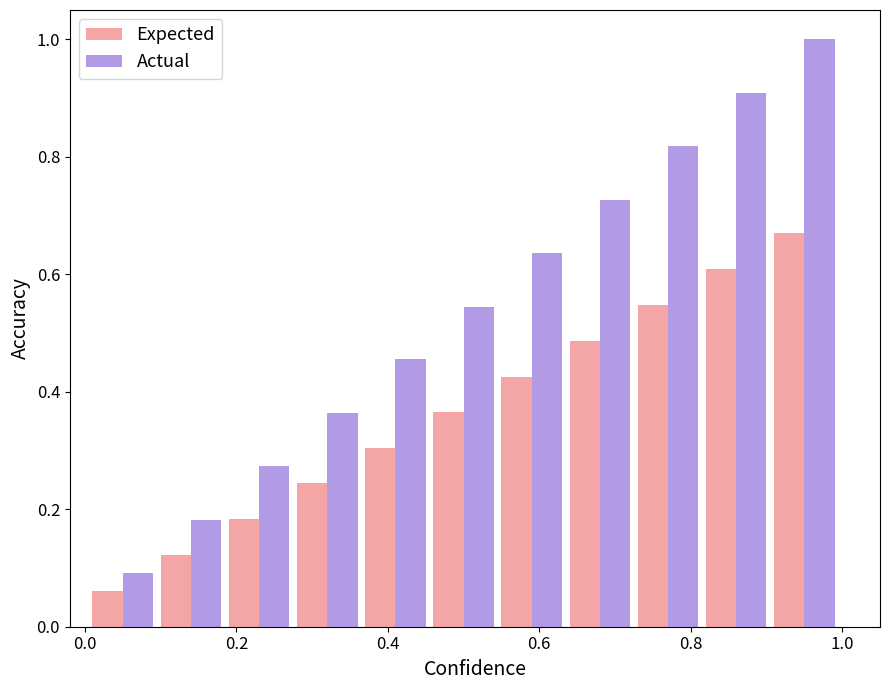

What is the difference between the maximum and minimum values in the Actual series?

0.9